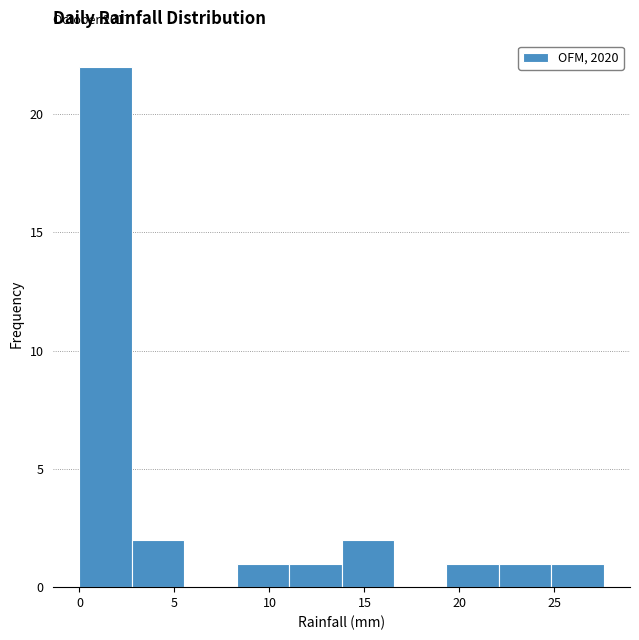

Which range on the x-axis has the tallest bar?

0.0 to 3.0